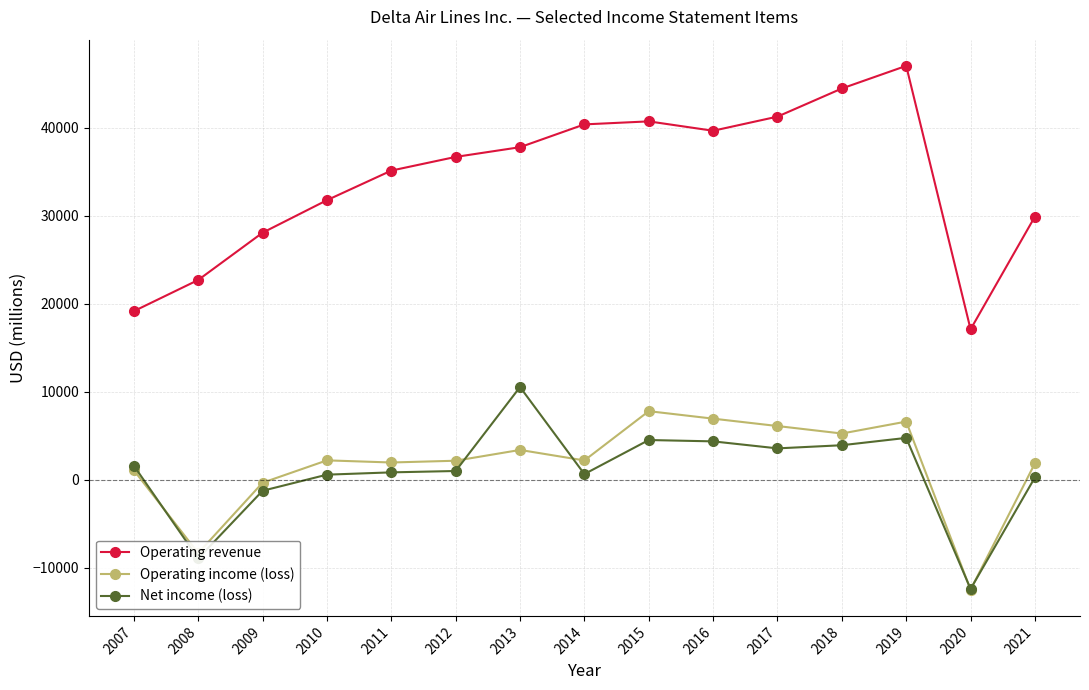

At which category does Operating income (loss) reach its first local valley?

2008